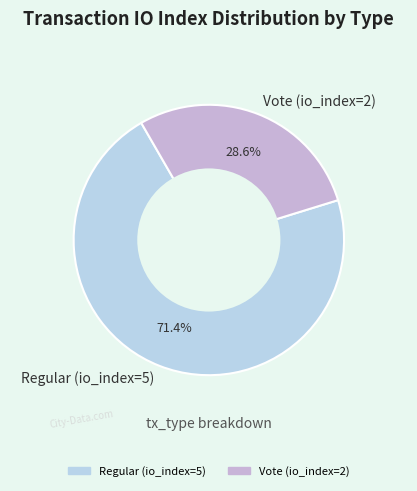

The Regular (io_index=5) slice represents 77% of the pie. True or false?

False